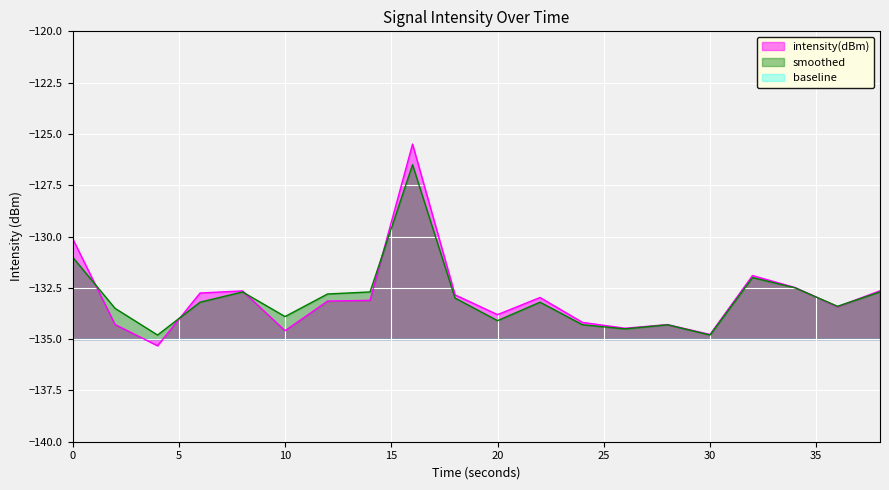

What is the average value of the smoothed series?

-133.0